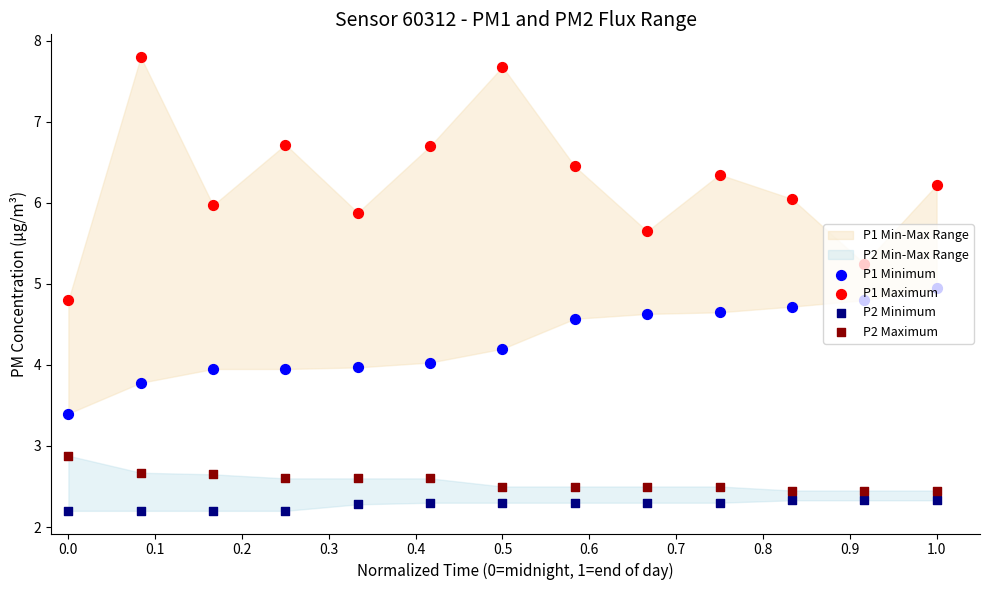

Which series has the largest total across all categories?

P1 Maximum